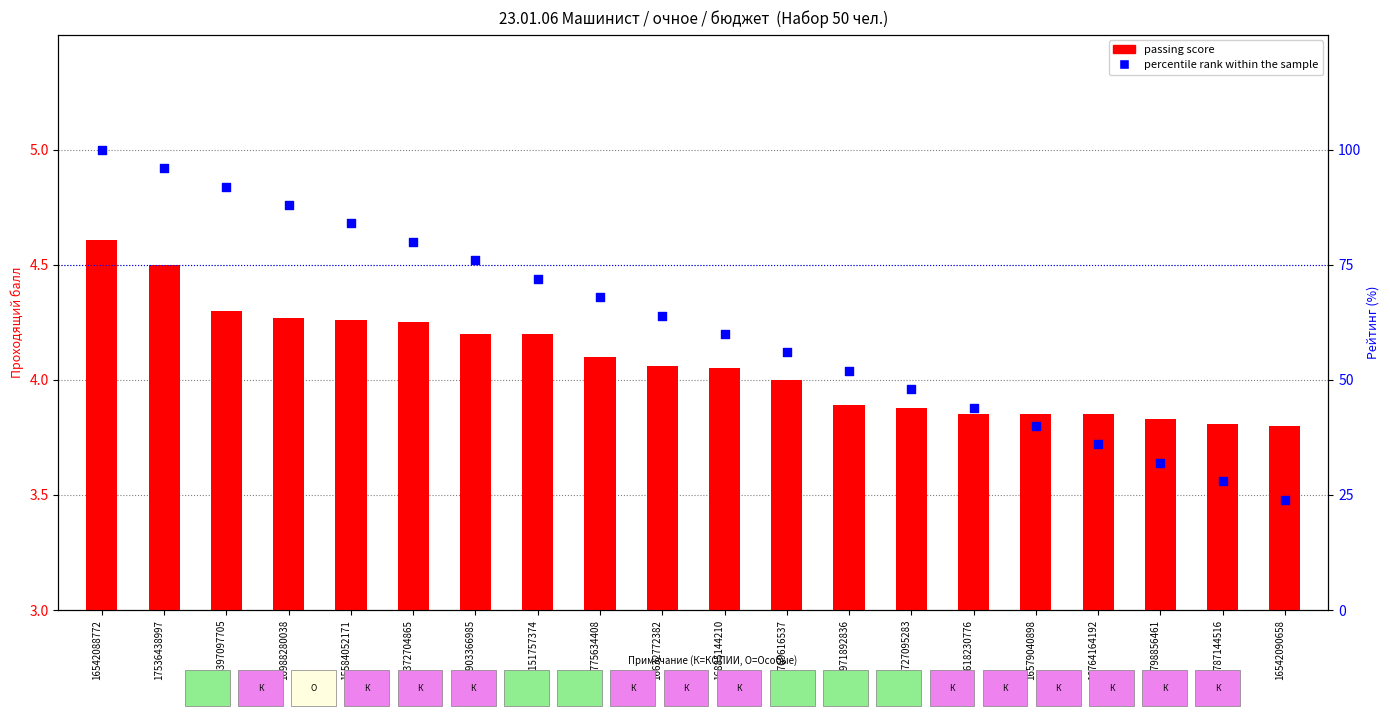

At how many categories does at least one series exceed 95?

2